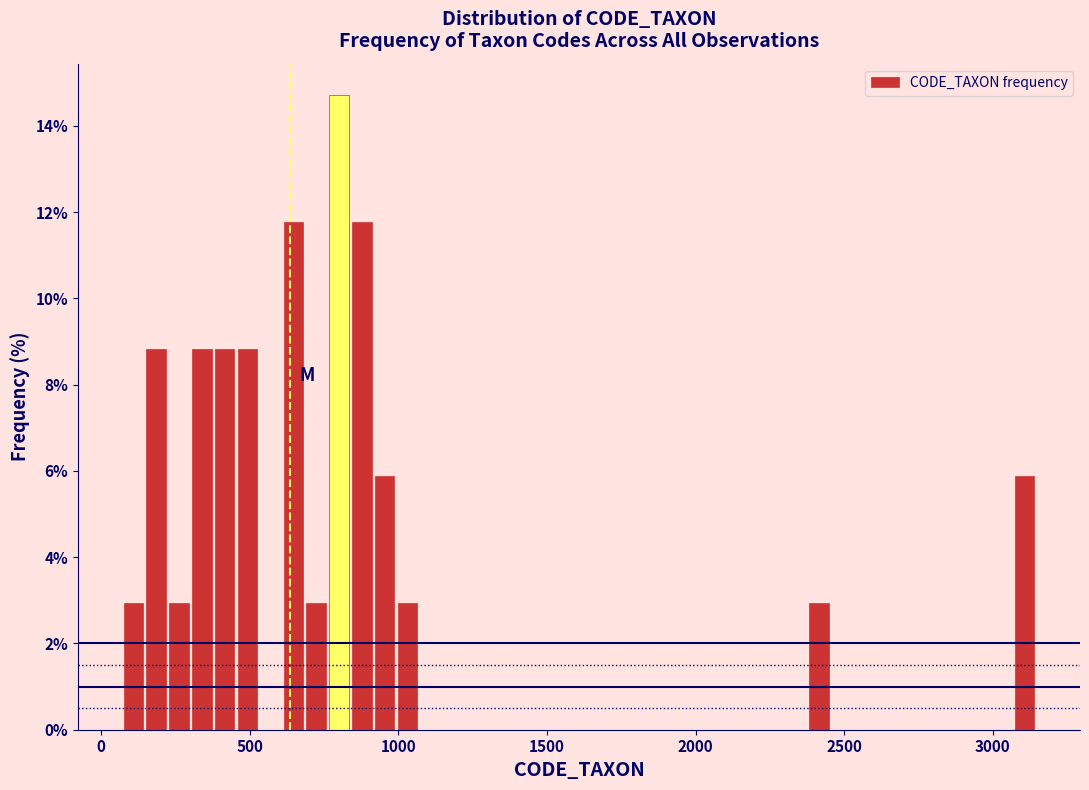

Around what value on the x-axis is the tallest bar? Give the approximate position of its centre, as read against the axis.

800